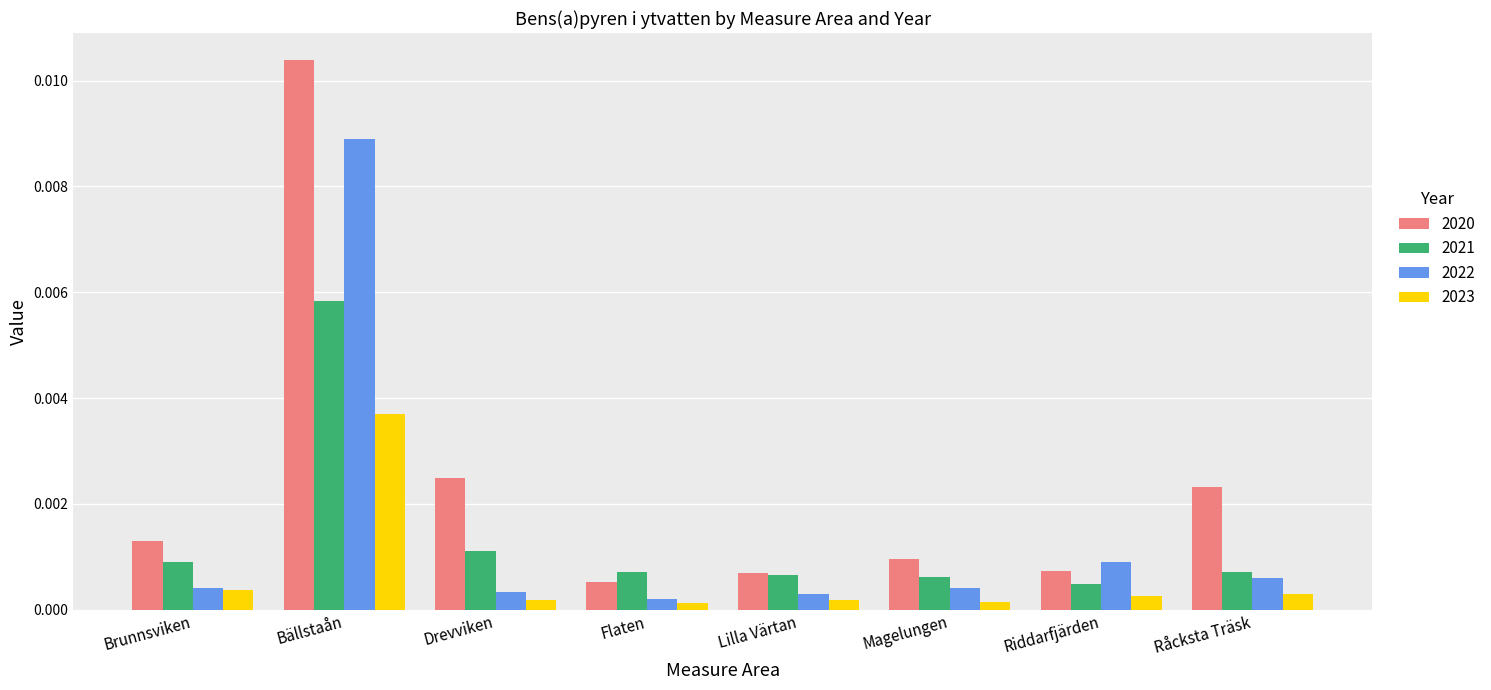

What is the label of the 3rd bar from the left?

Drevviken